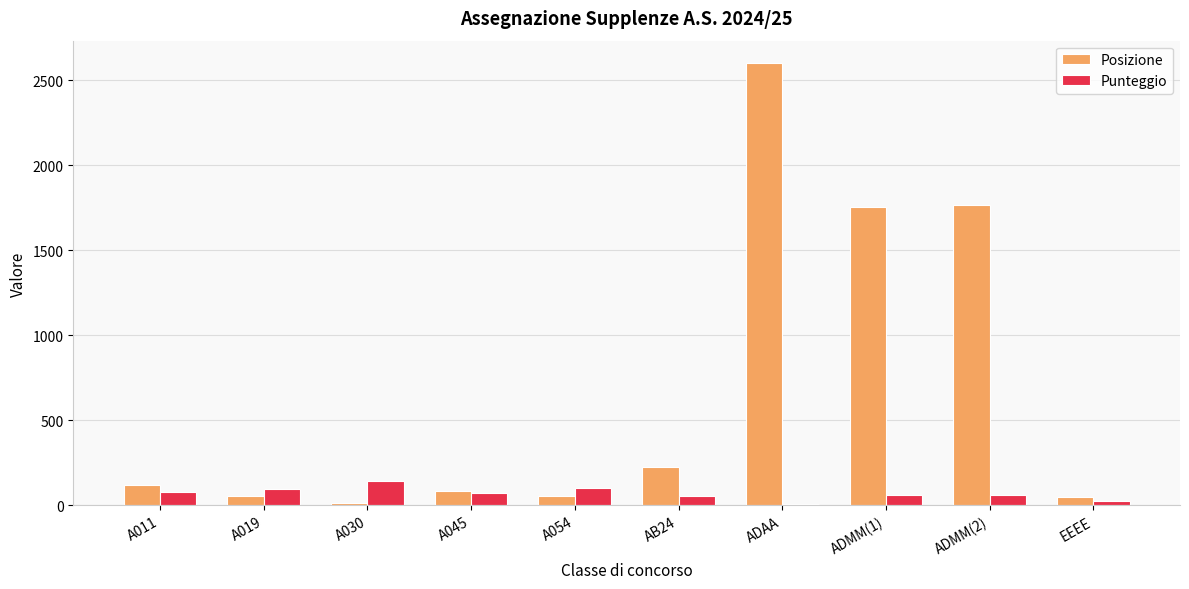

At how many categories does at least one series exceed 2297?

1